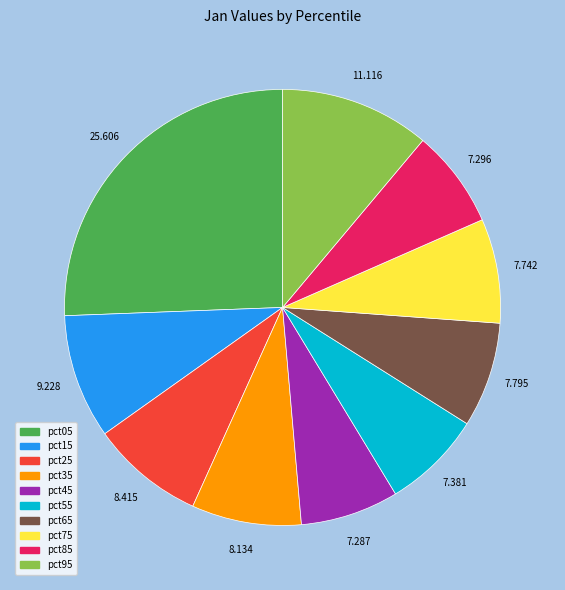

Is the sum of pct25 and pct95 greater than half?

No